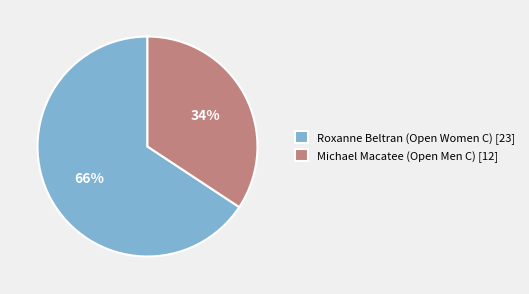

Count the number of slices in the pie.

2